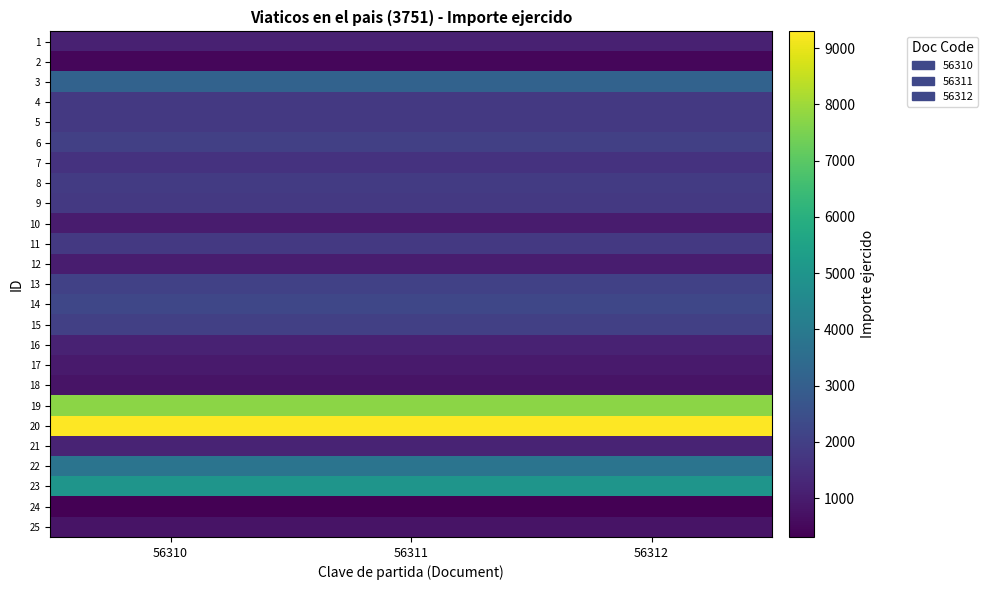

What is the total value across all series at 56312?

56751.8